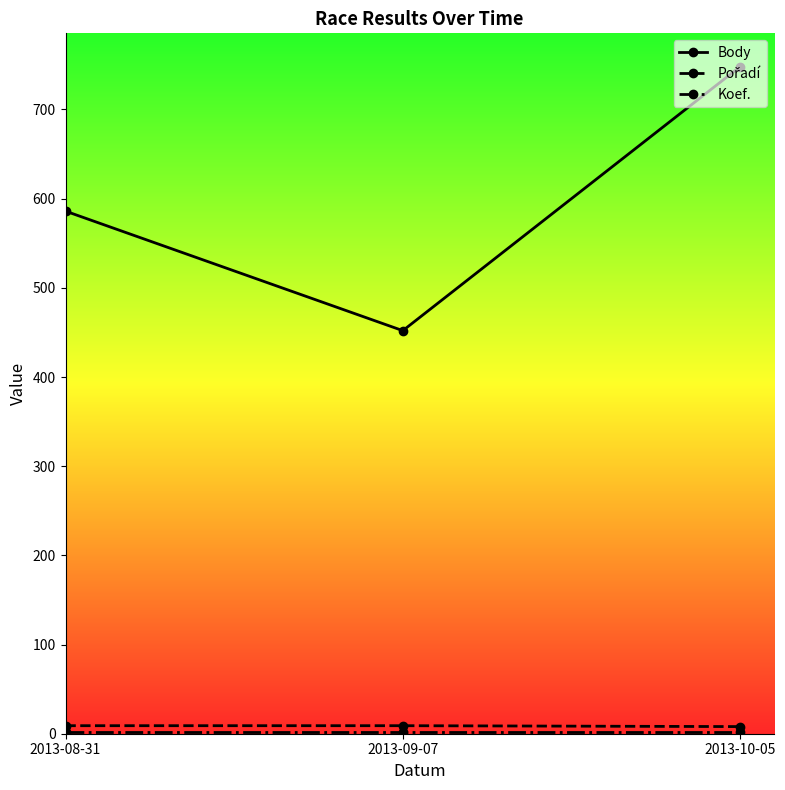

Which series changed the most between 2013-08-31 and 2013-10-05?

Body